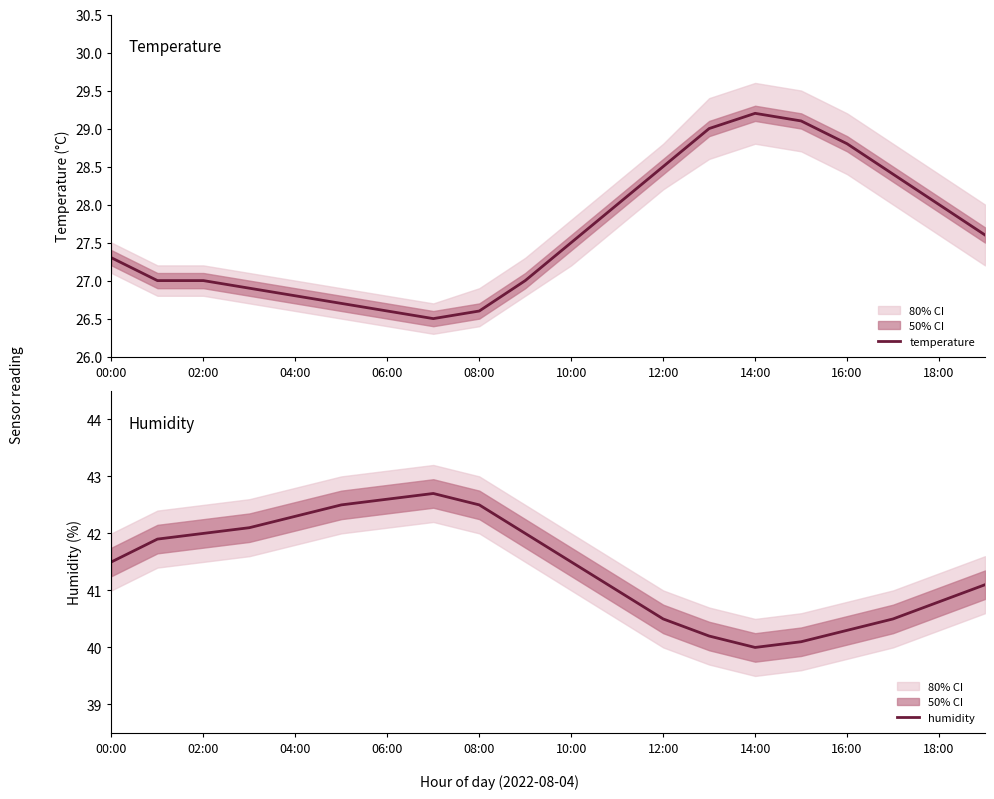

What position from the left is 17?

18